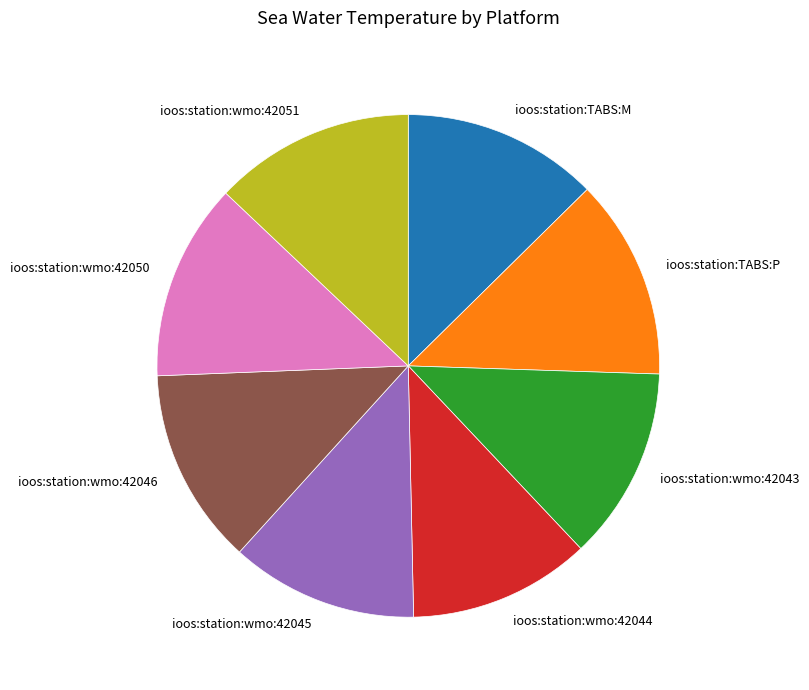

Is it true that ioos:station:TABS:P is 13% of the pie?

True